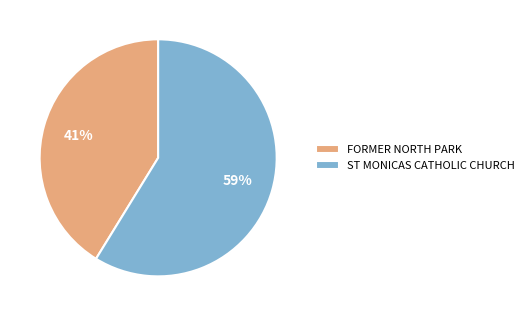

Which category has the biggest portion of the pie?

ST MONICAS CATHOLIC CHURCH